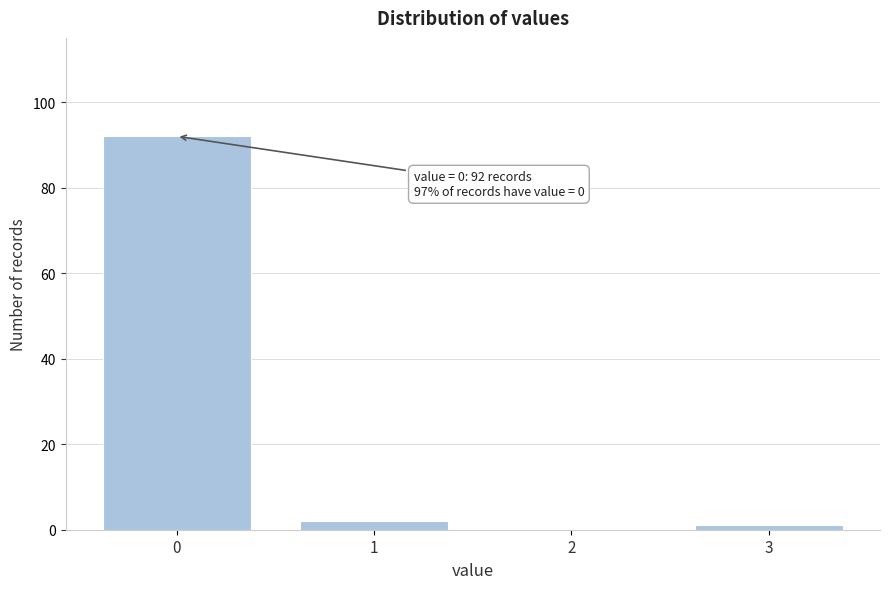

Reading left to right, extract all data points from this chart.

0=92	1=2	2=0	3=1